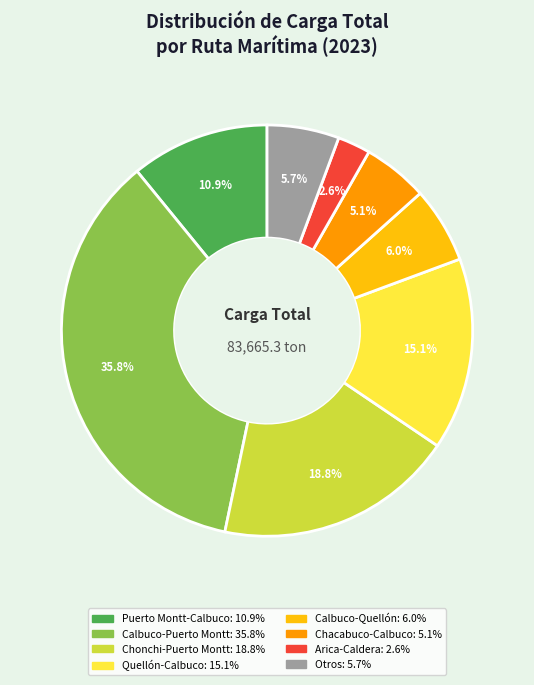

Is there any slice that represents more than half of the pie?

No